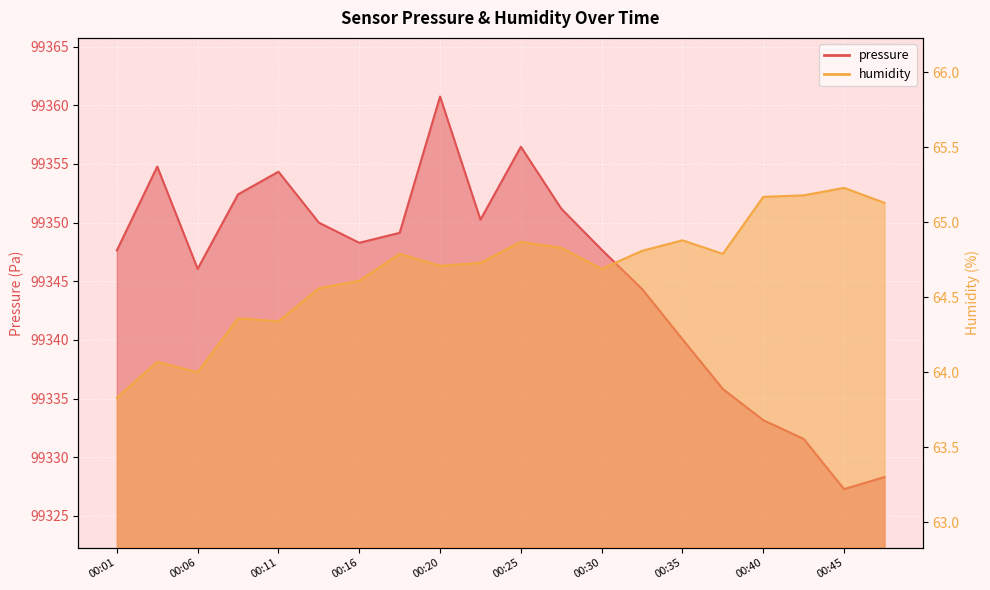

How many values in the pressure series are below 99348?

10